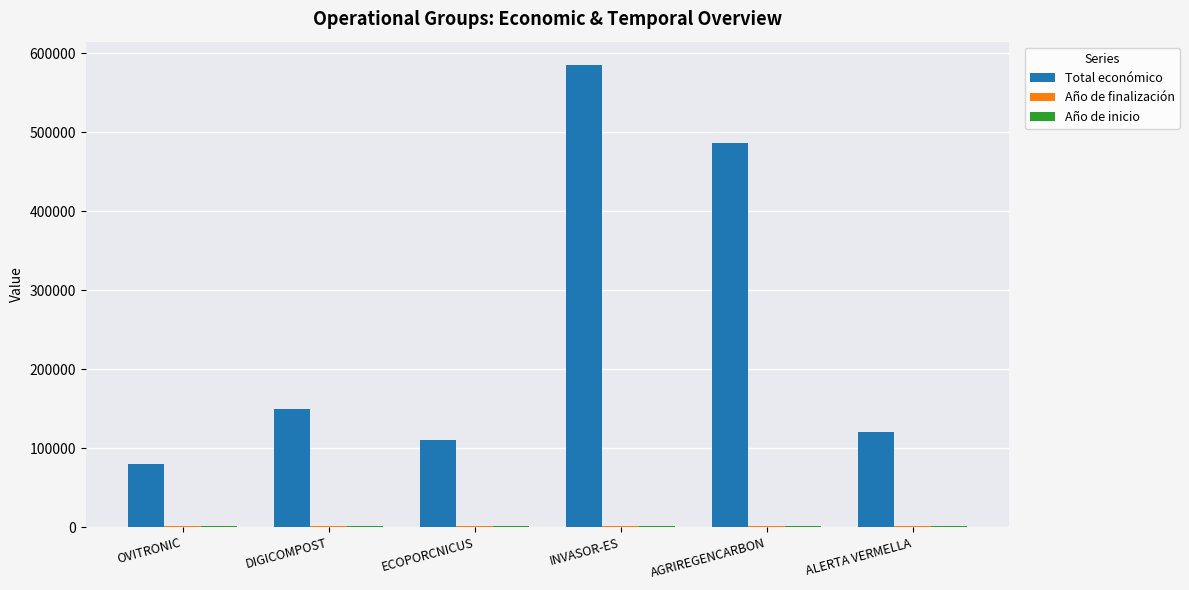

What is the minimum value for Total económico?

80498